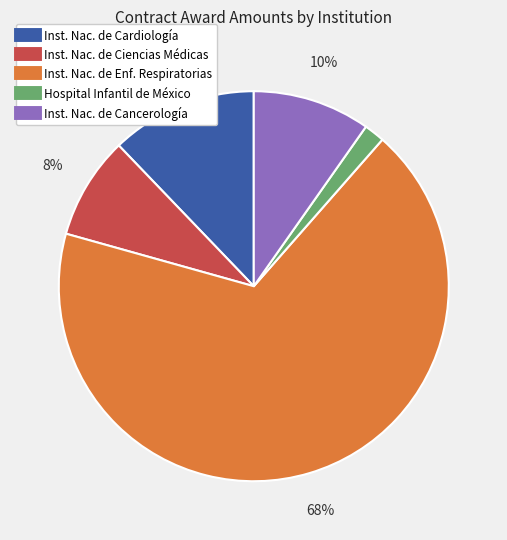

Is there any slice that represents more than half of the pie?

Yes